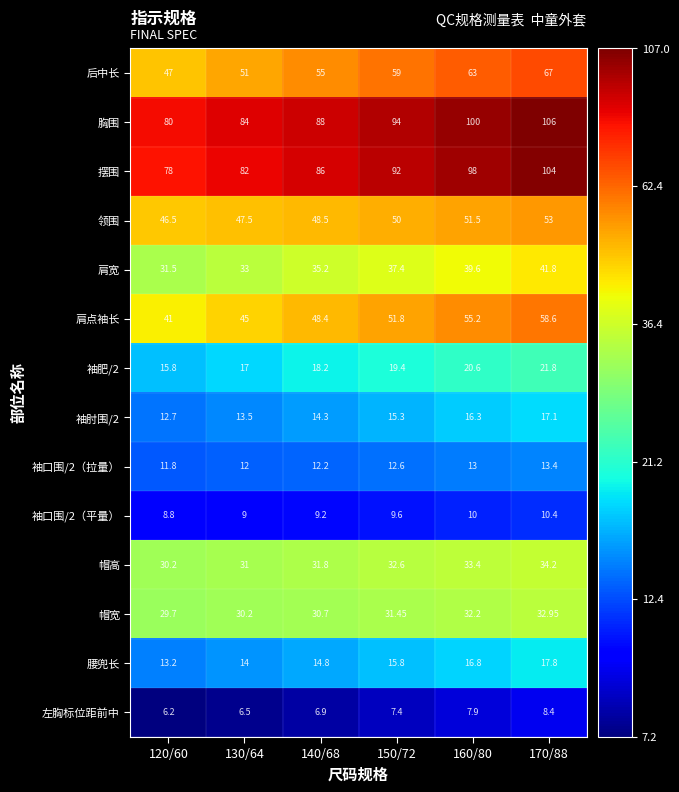

What is the spread (max minus min) of values at 120/60?

73.8